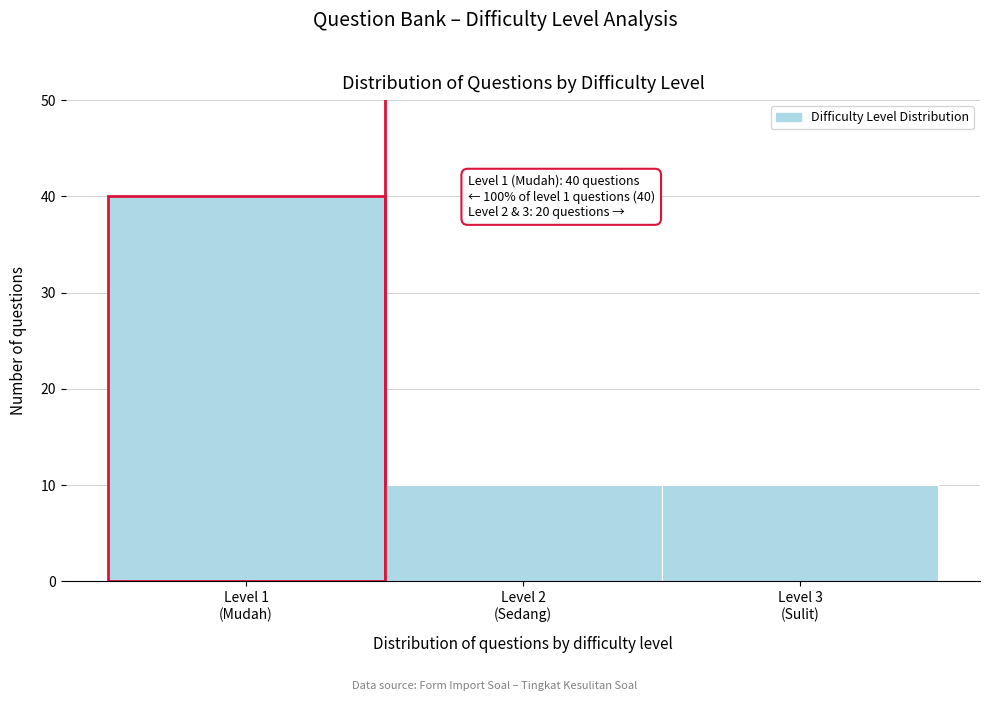

Reading right to left, what are all the values shown in this chart?

10	10	40